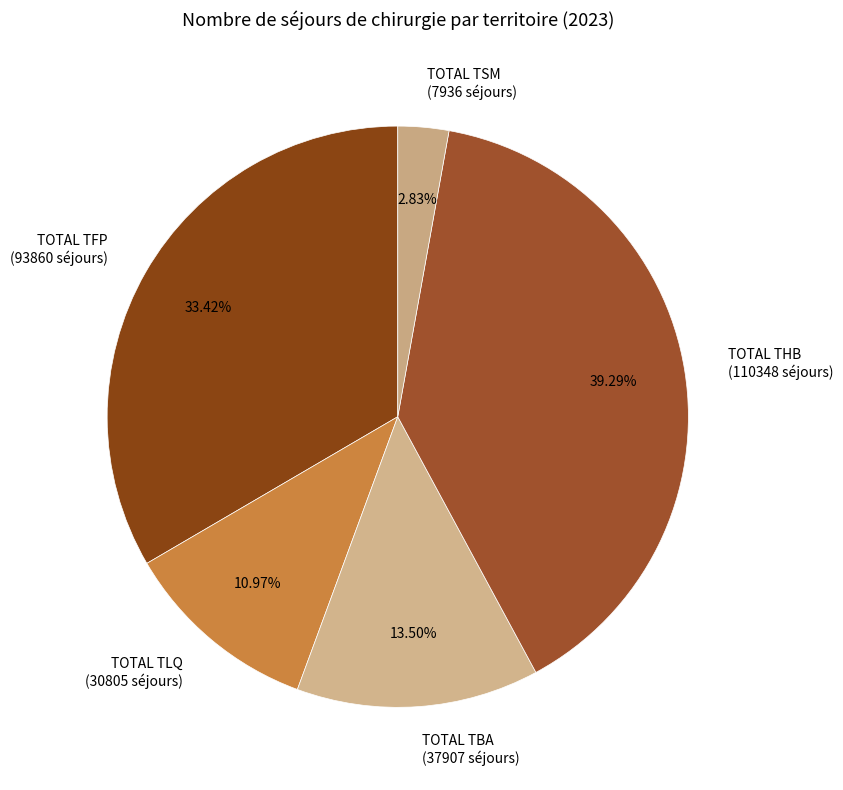

What is the total percentage of TOTAL TLQ and TOTAL THB?

50.3%